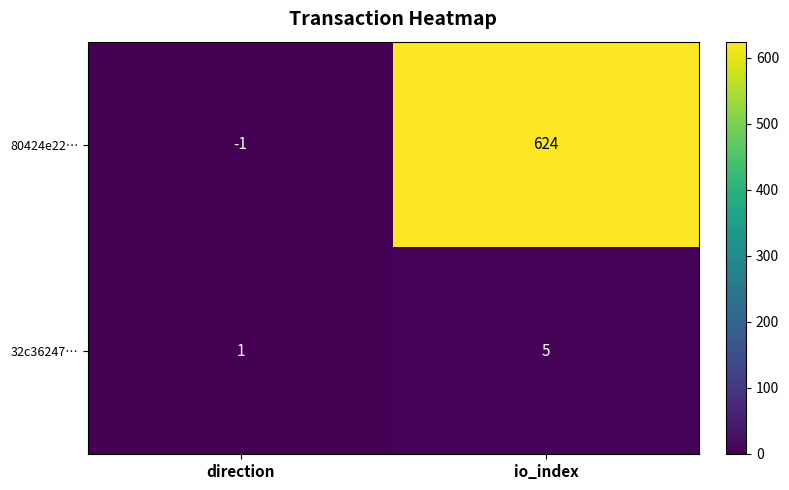

Rank the series by their average value, from highest to lowest.

80424e22…, 32c36247…